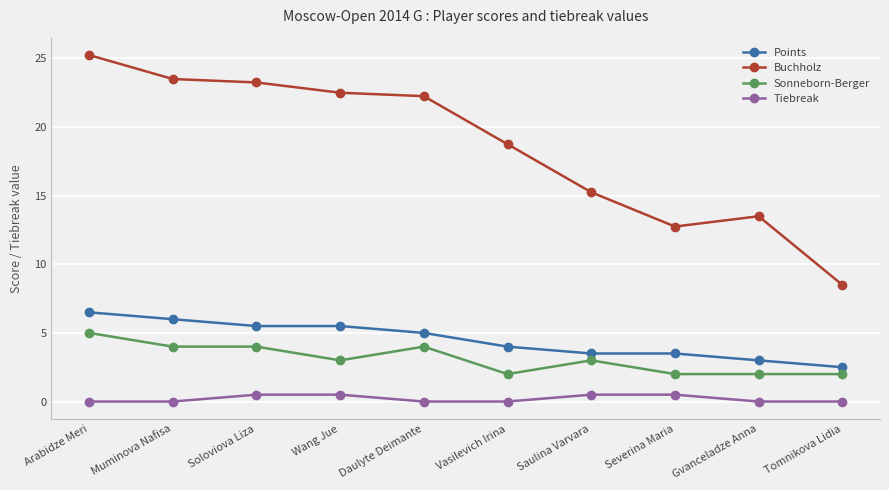

At which category is the sum across all series the highest?

Arabidze Meri